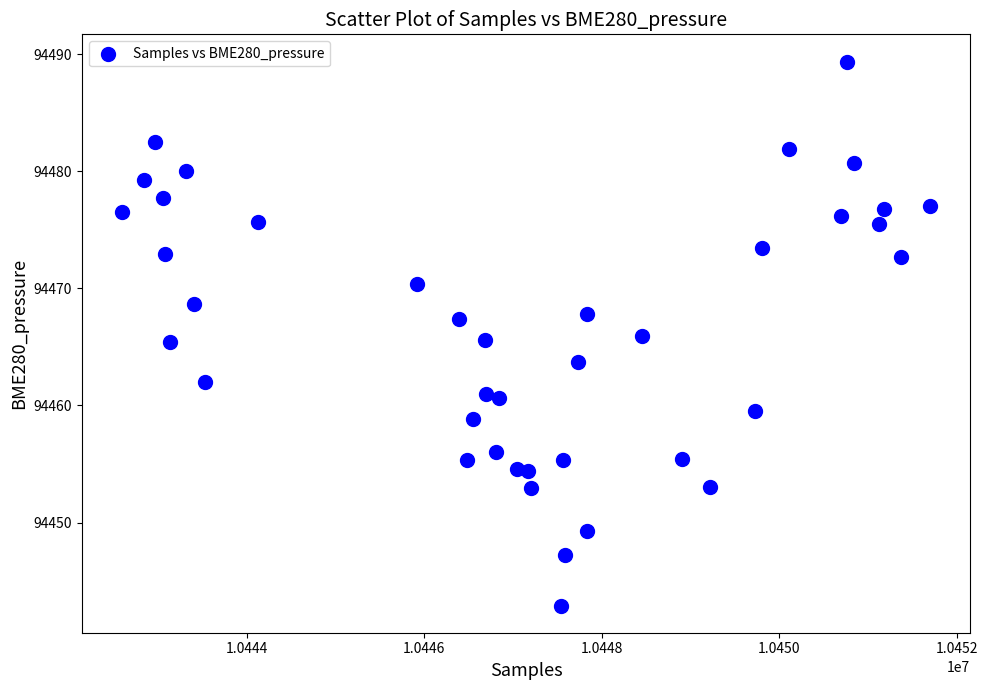

What is the range of X values (max minus min)?

9095.0